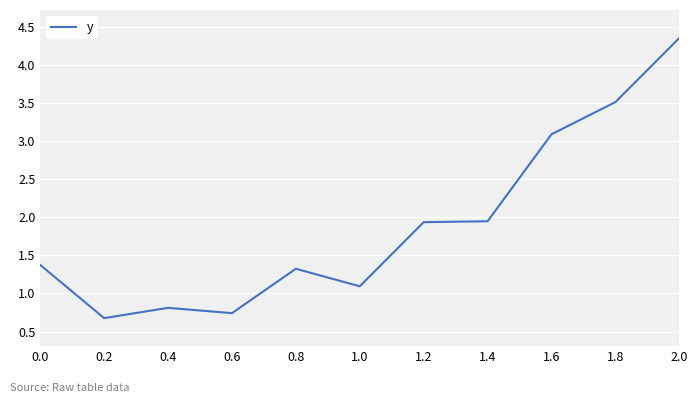

Approximately how many times larger is the value at 2.0 compared to 1.4?

2.2